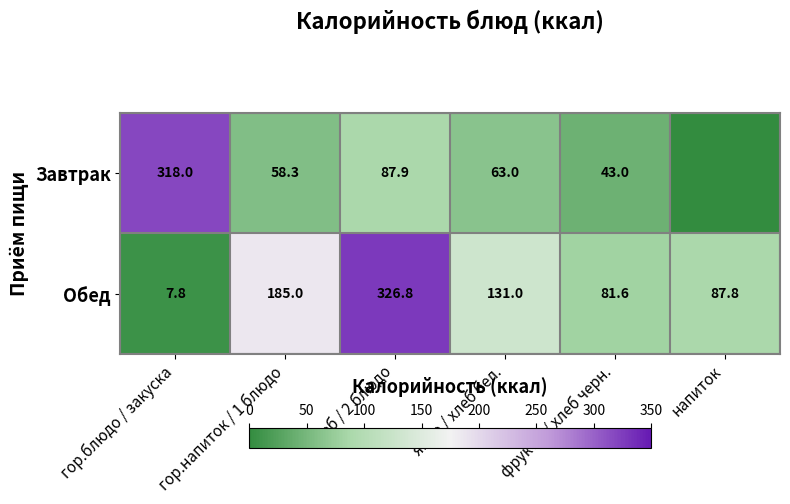

At which label does Обед first exceed 131?

гор.напиток / 1 блюдо